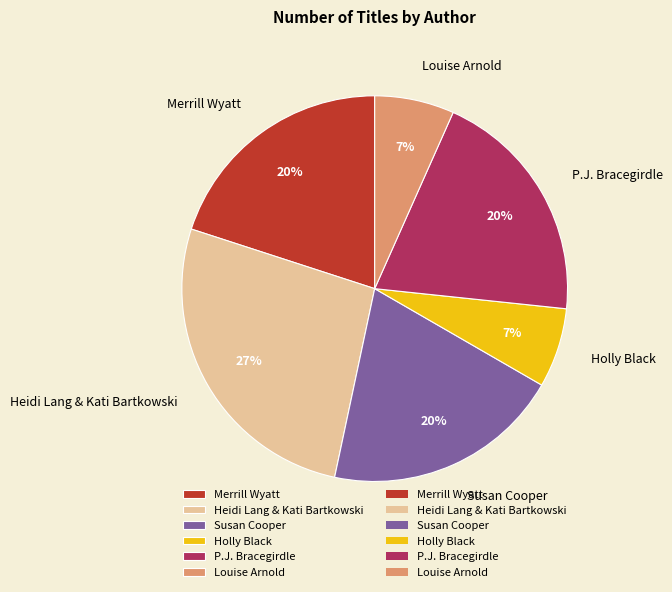

To the nearest percent, what portion does P.J. Bracegirdle represent?

20%